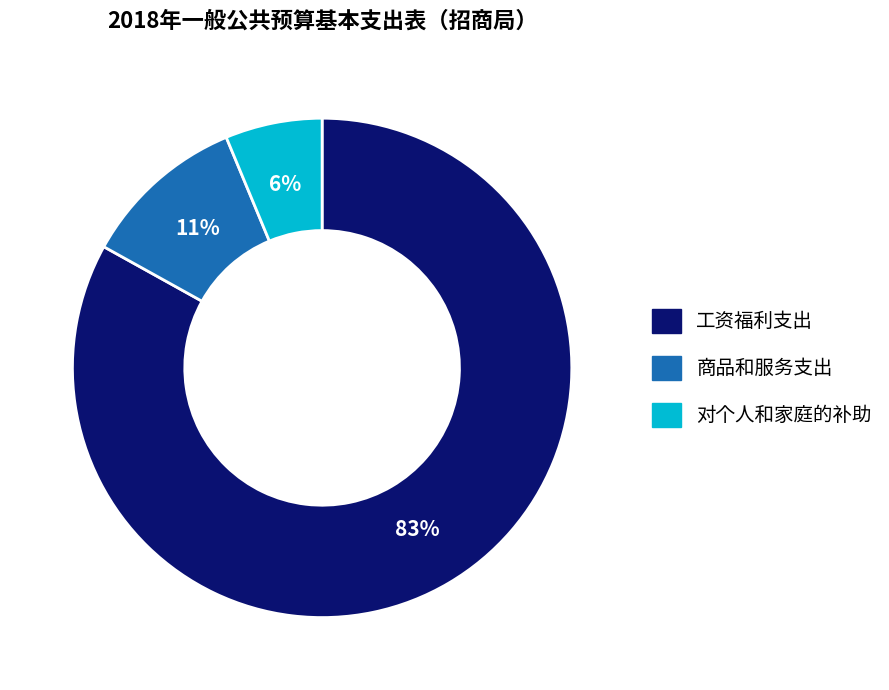

To the nearest percent, what percentage of the pie is 工资福利支出?

83%